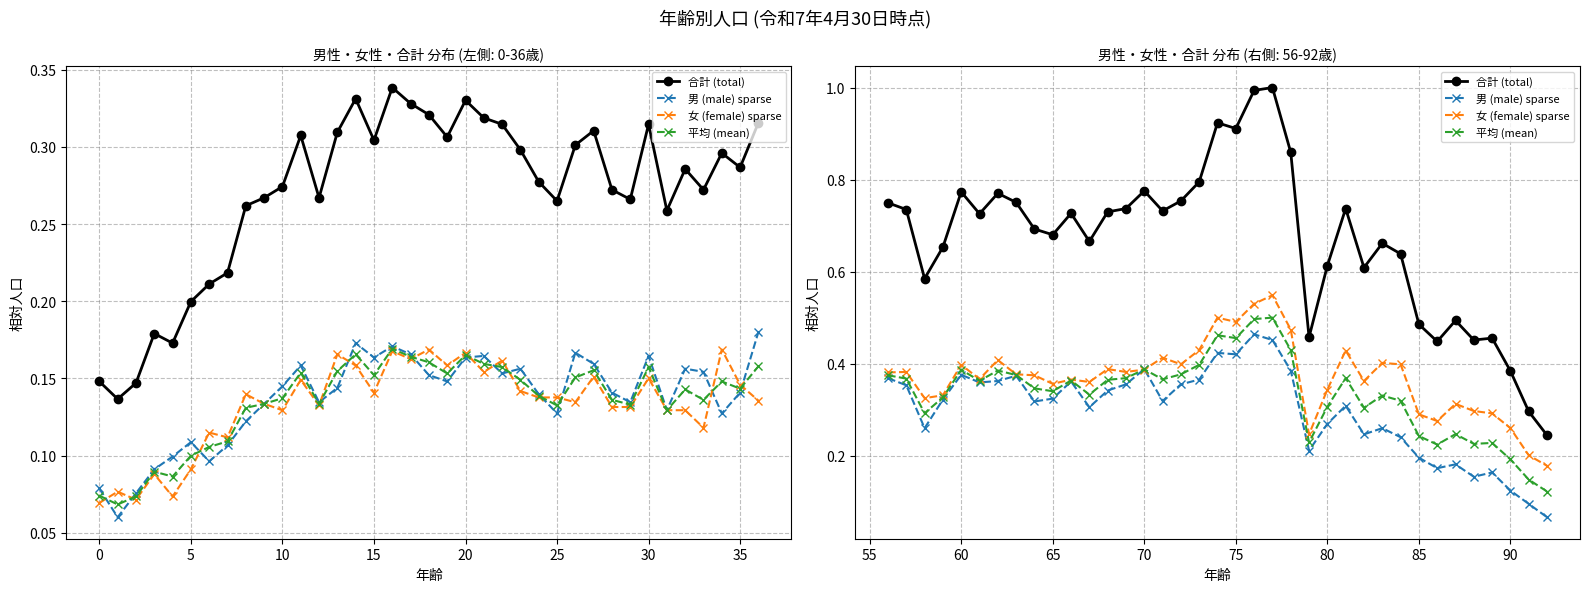

Is the value of 女 (female) sparse at 25 greater than the value of 平均 (mean) at −5?

Yes